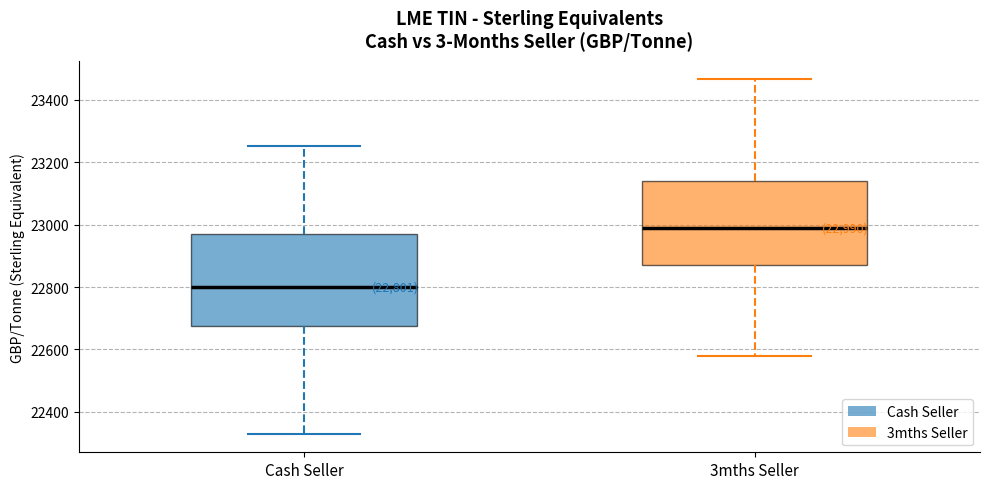

Which box has the highest median line?

3mths Seller